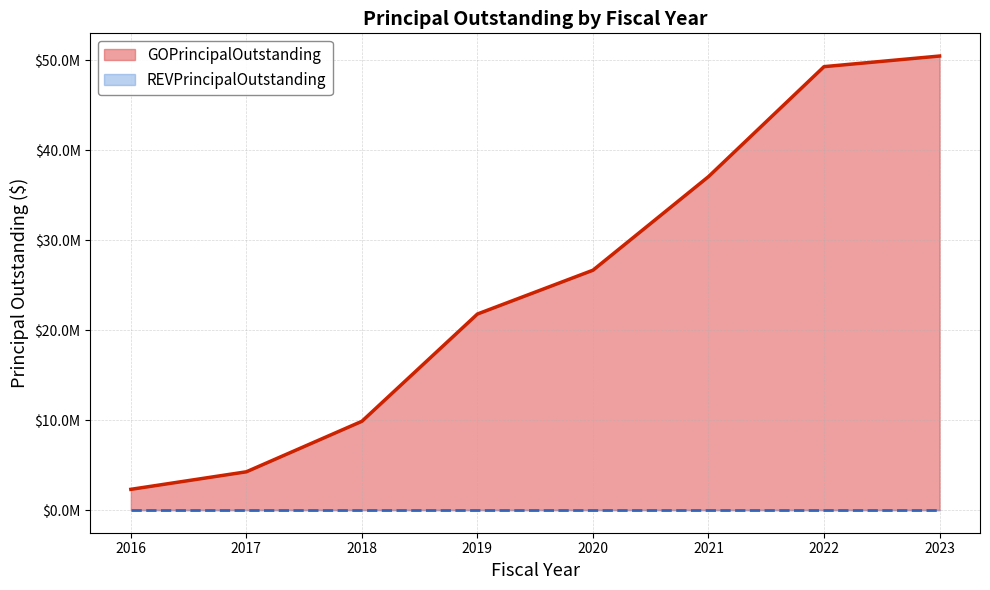

What is the value of the 1st point from the left?

2300000